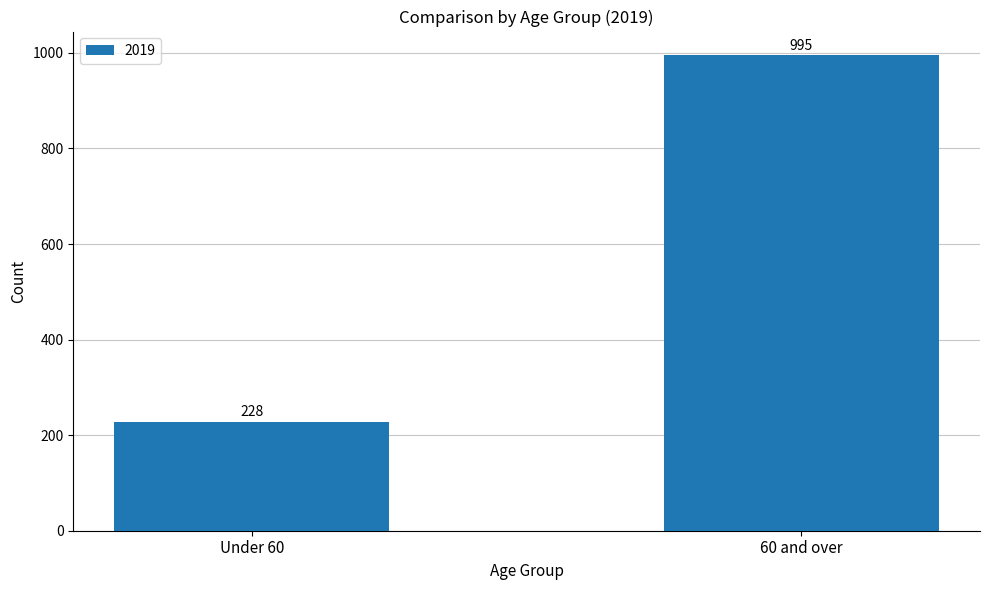

Is it true that the value at 60 and over is 995?

True